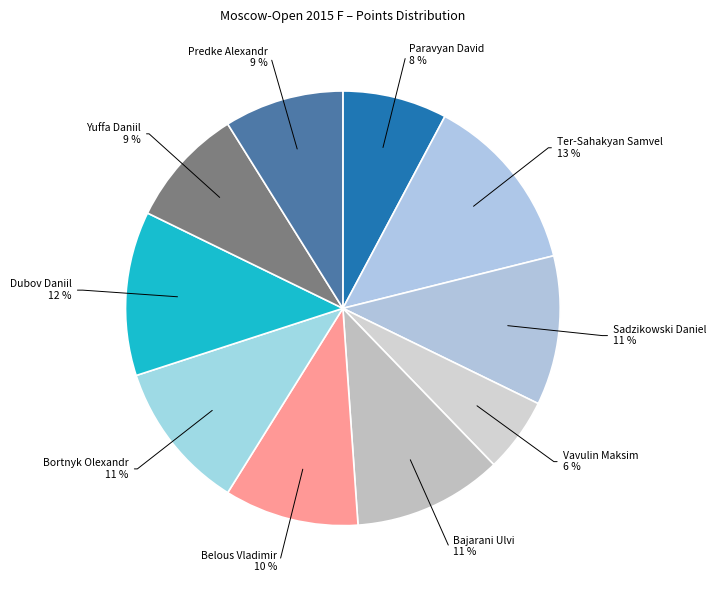

Is Ter-Sahakyan Samvel the majority of the pie?

No